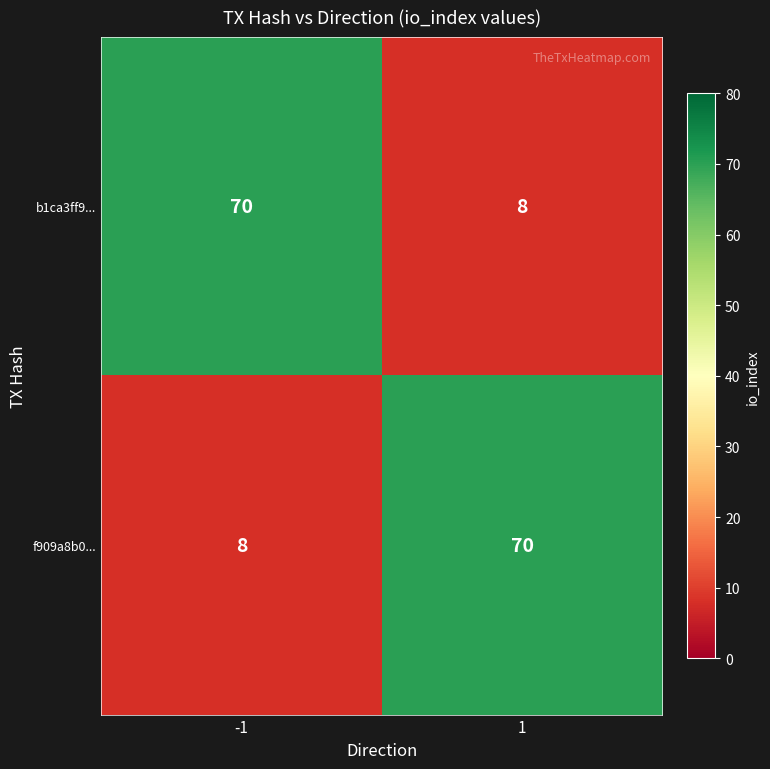

What is the total value across all series at -1?

78